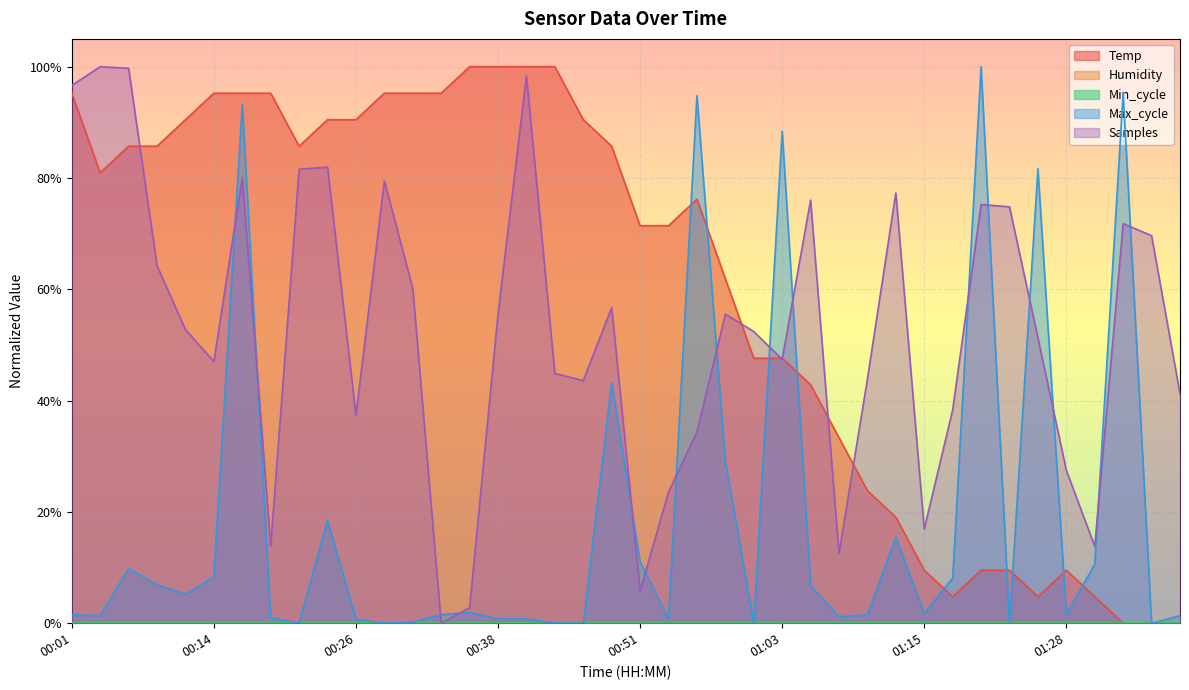

What is the label of the 3rd point from the right?

01:33